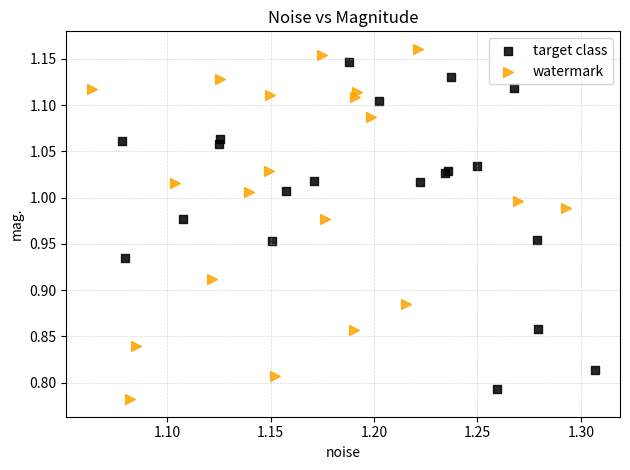

Which series reaches the minimum Y coordinate?

watermark